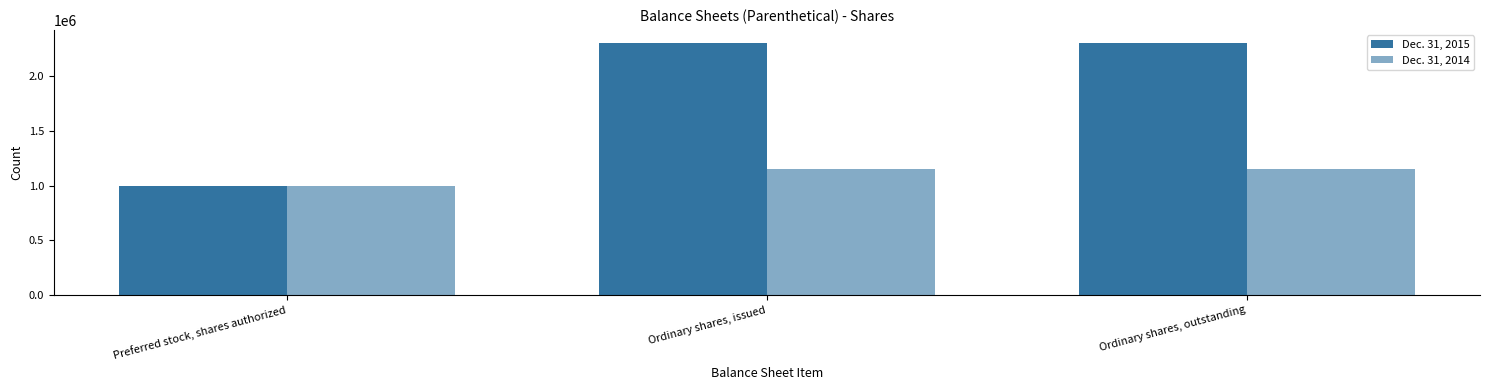

What is the approximate value of Dec. 31, 2015 at Ordinary shares, issued?

2310000